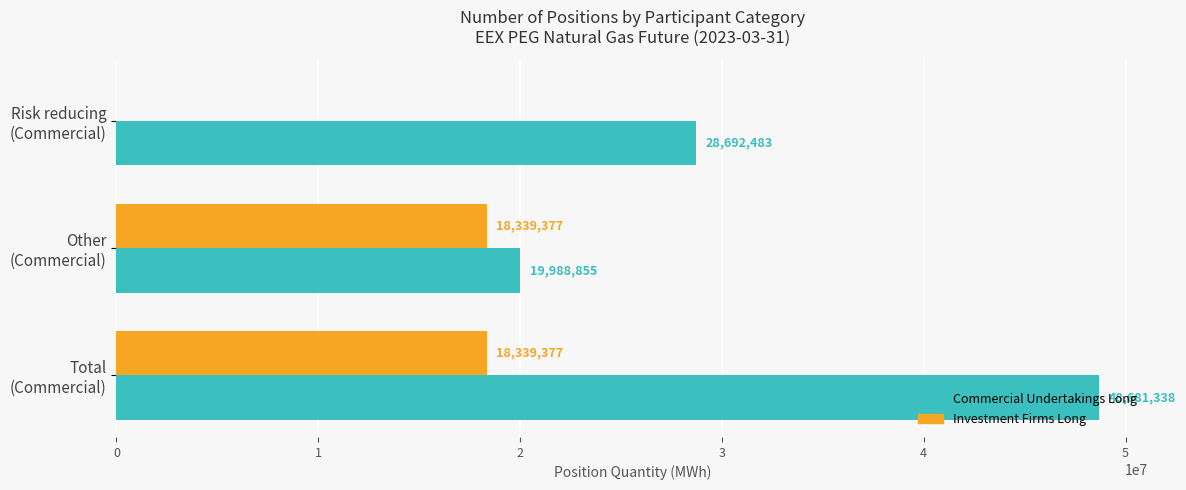

What is the sum of all Commercial Undertakings Long values?

97362676